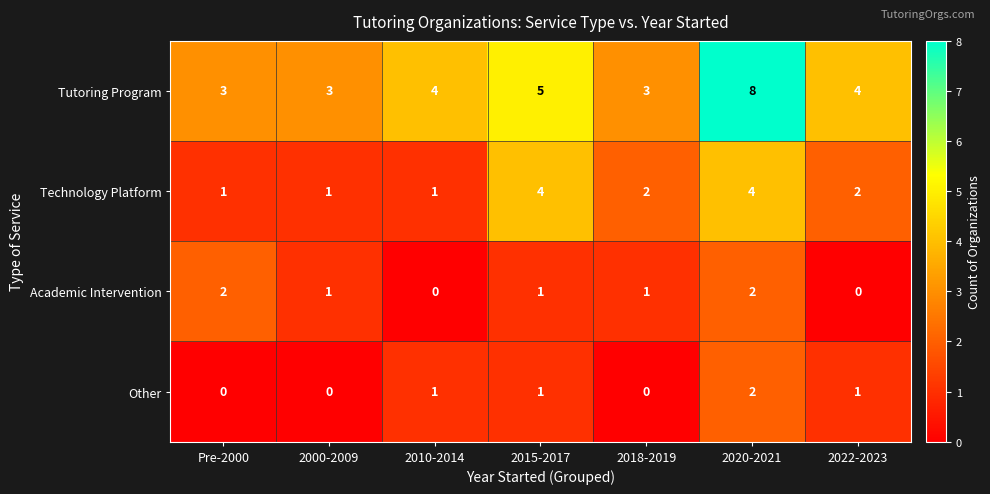

Reading left to right, extract all data points from this chart.

Tutoring Program: Pre-2000=3	2000-2009=3	2010-2014=4	2015-2017=5	2018-2019=3	2020-2021=8	2022-2023=4
Technology Platform: Pre-2000=1	2000-2009=1	2010-2014=1	2015-2017=4	2018-2019=2	2020-2021=4	2022-2023=2
Academic Intervention: Pre-2000=2	2000-2009=1	2010-2014=0	2015-2017=1	2018-2019=1	2020-2021=2	2022-2023=0
Other: Pre-2000=0	2000-2009=0	2010-2014=1	2015-2017=1	2018-2019=0	2020-2021=2	2022-2023=1